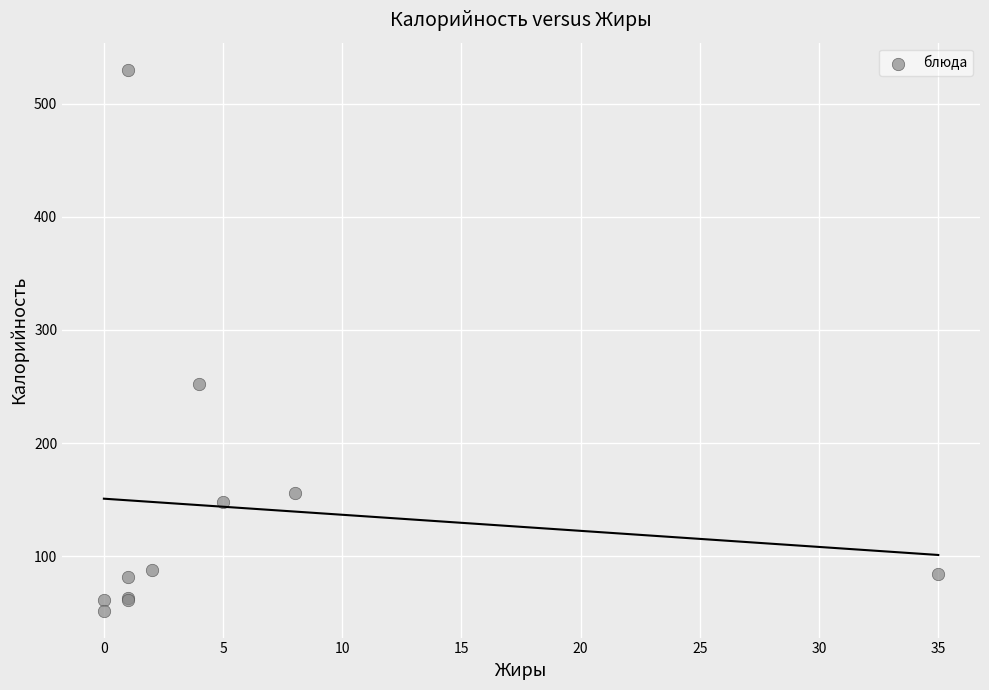

What Y value in the scatter plot is closest to 291?

252